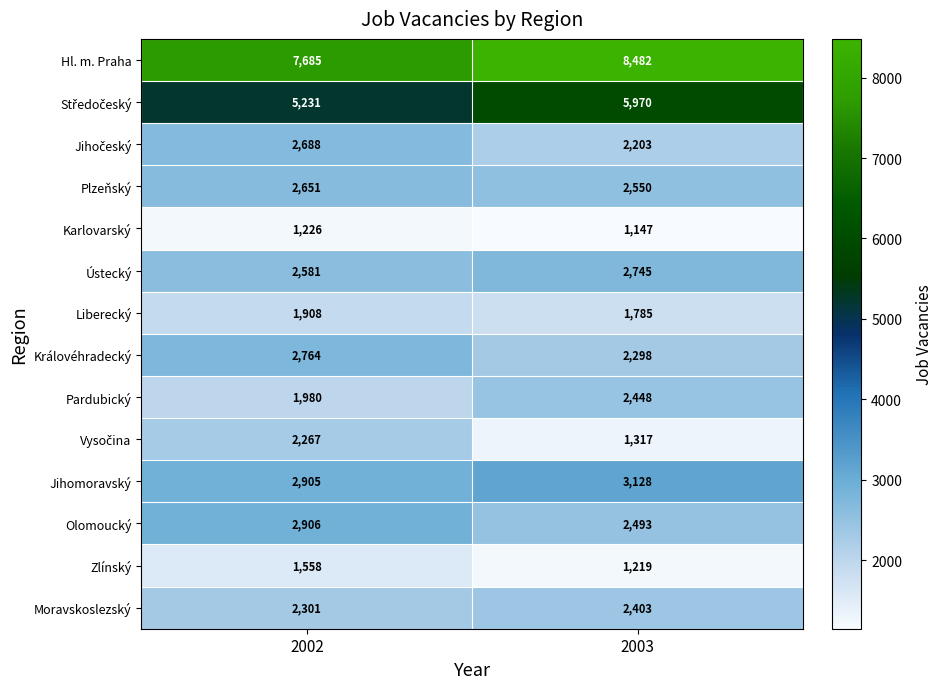

The Plzeňský series shows 1314 at 2002. True or false?

False